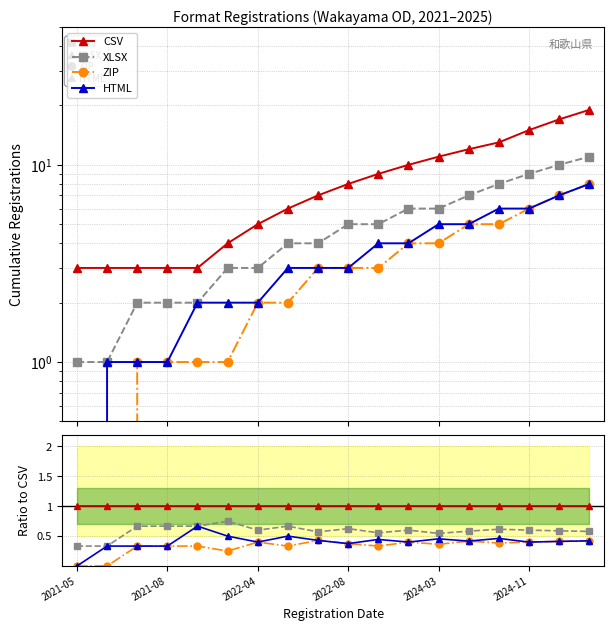

True or false: XLSX and HTML cross at least once.

False